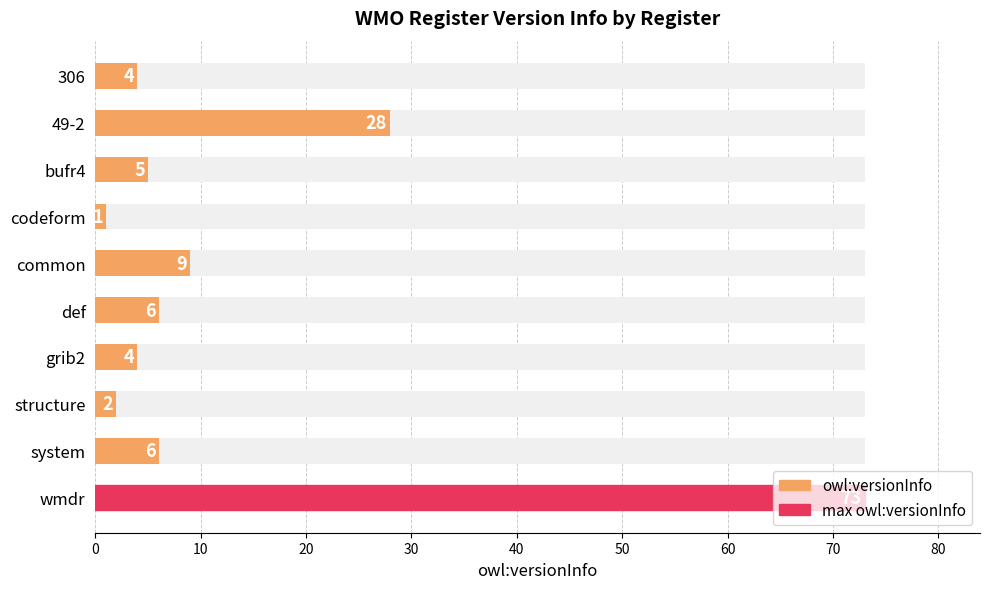

How many data points are less than 6?

5